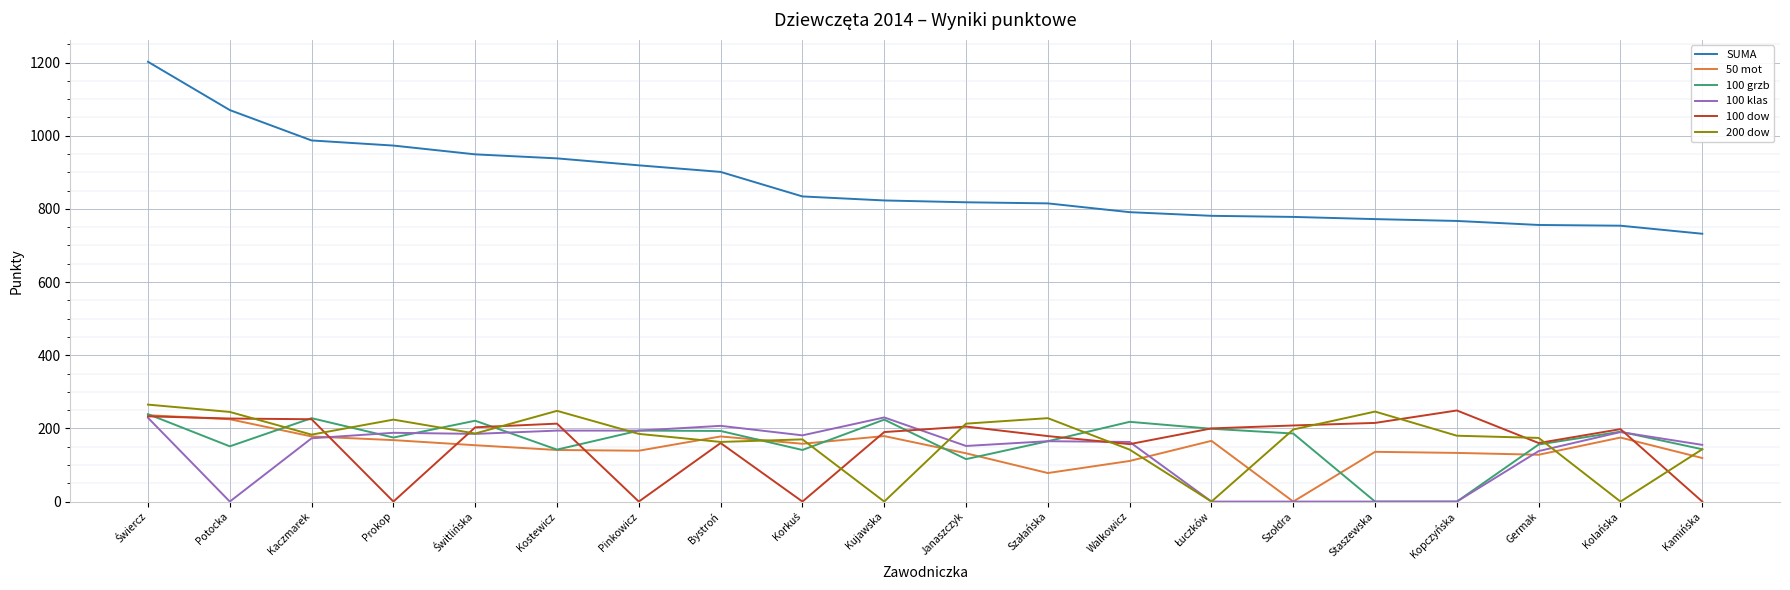

True or false: SUMA and 100 grzb intersect in this chart.

False